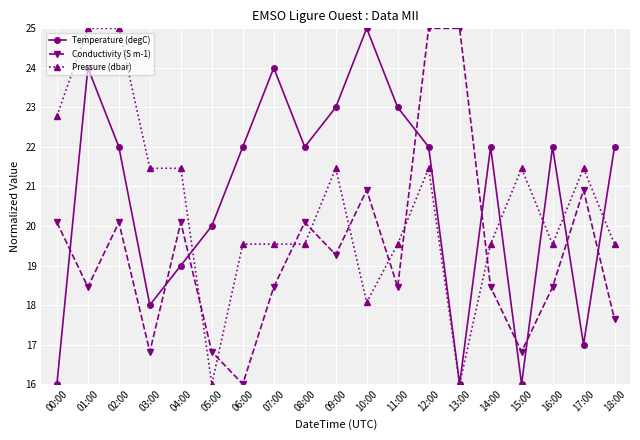

Does the chart display data point markers on the line(s)?

Yes